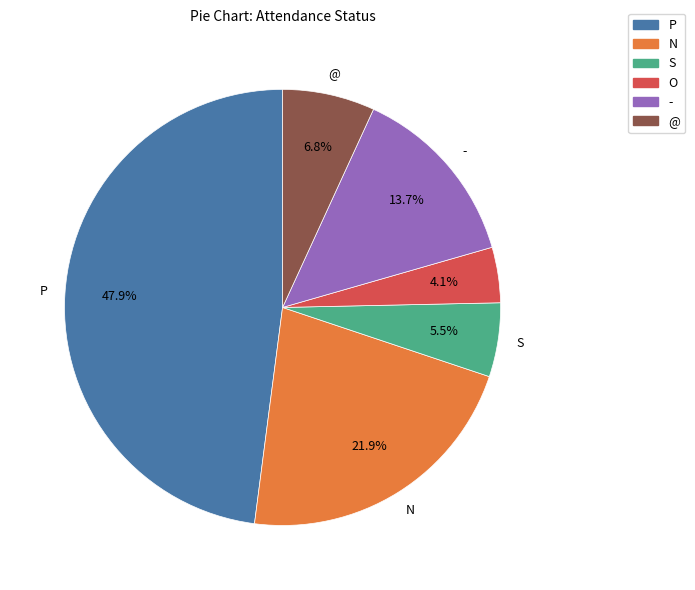

Approximately how many times larger is the value at S compared to O?

1.3